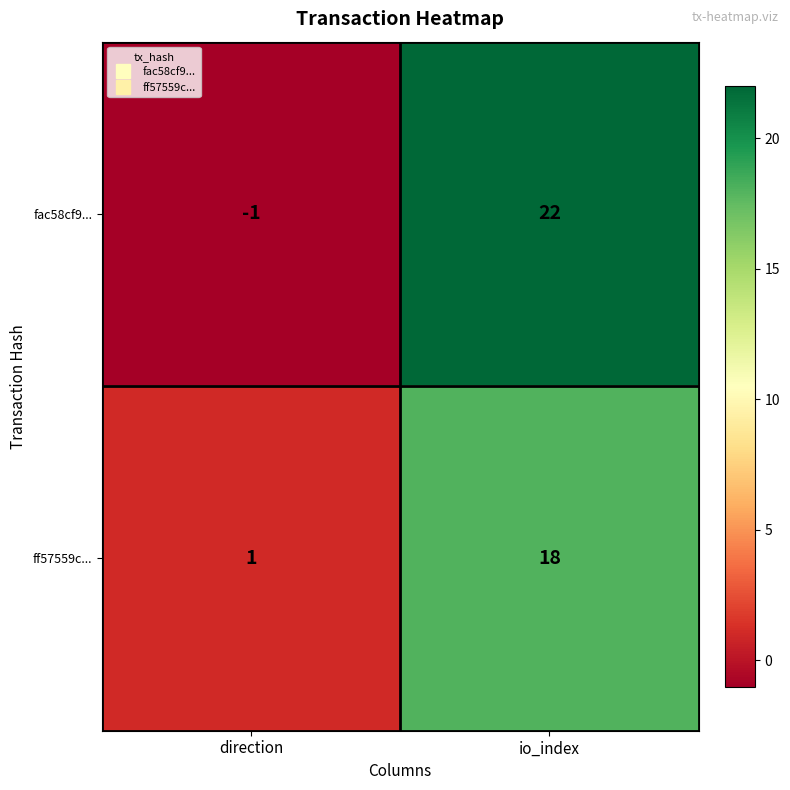

Which label corresponds to the largest value in the chart?

io_index